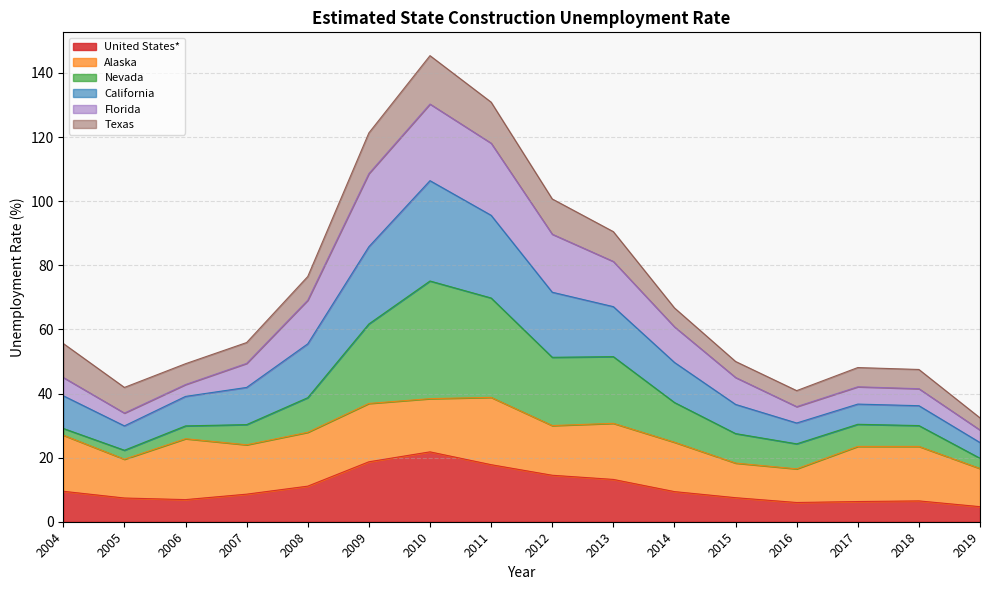

The United States* series shows 32.7 at 2009. True or false?

False